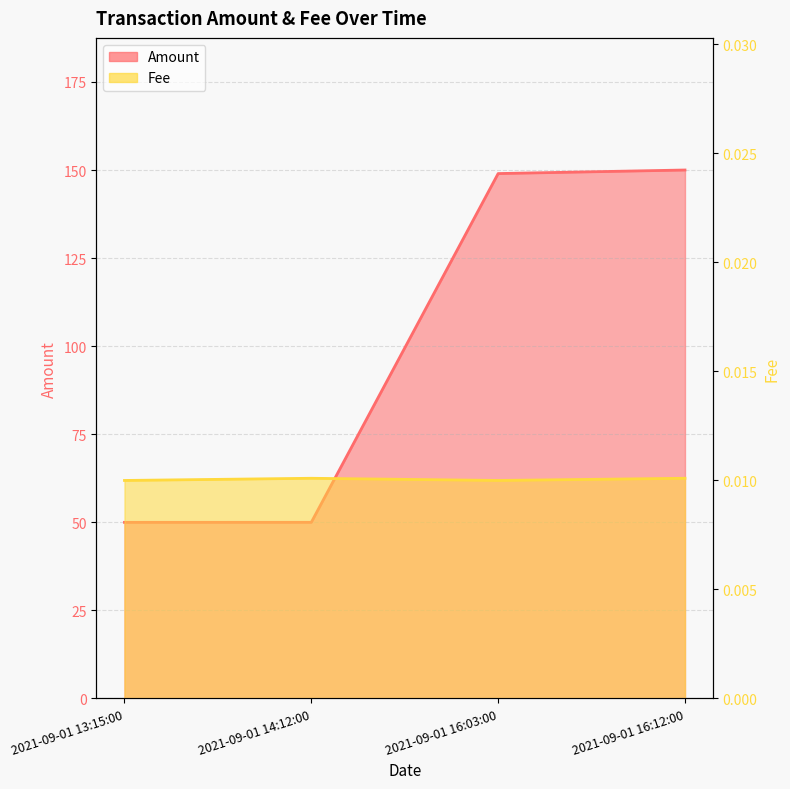

Reading left to right, what are all the values shown in this chart?

Amount: 50.0	50.0	149.0	150.0
Fee: 0.0	0.0	0.0	0.0